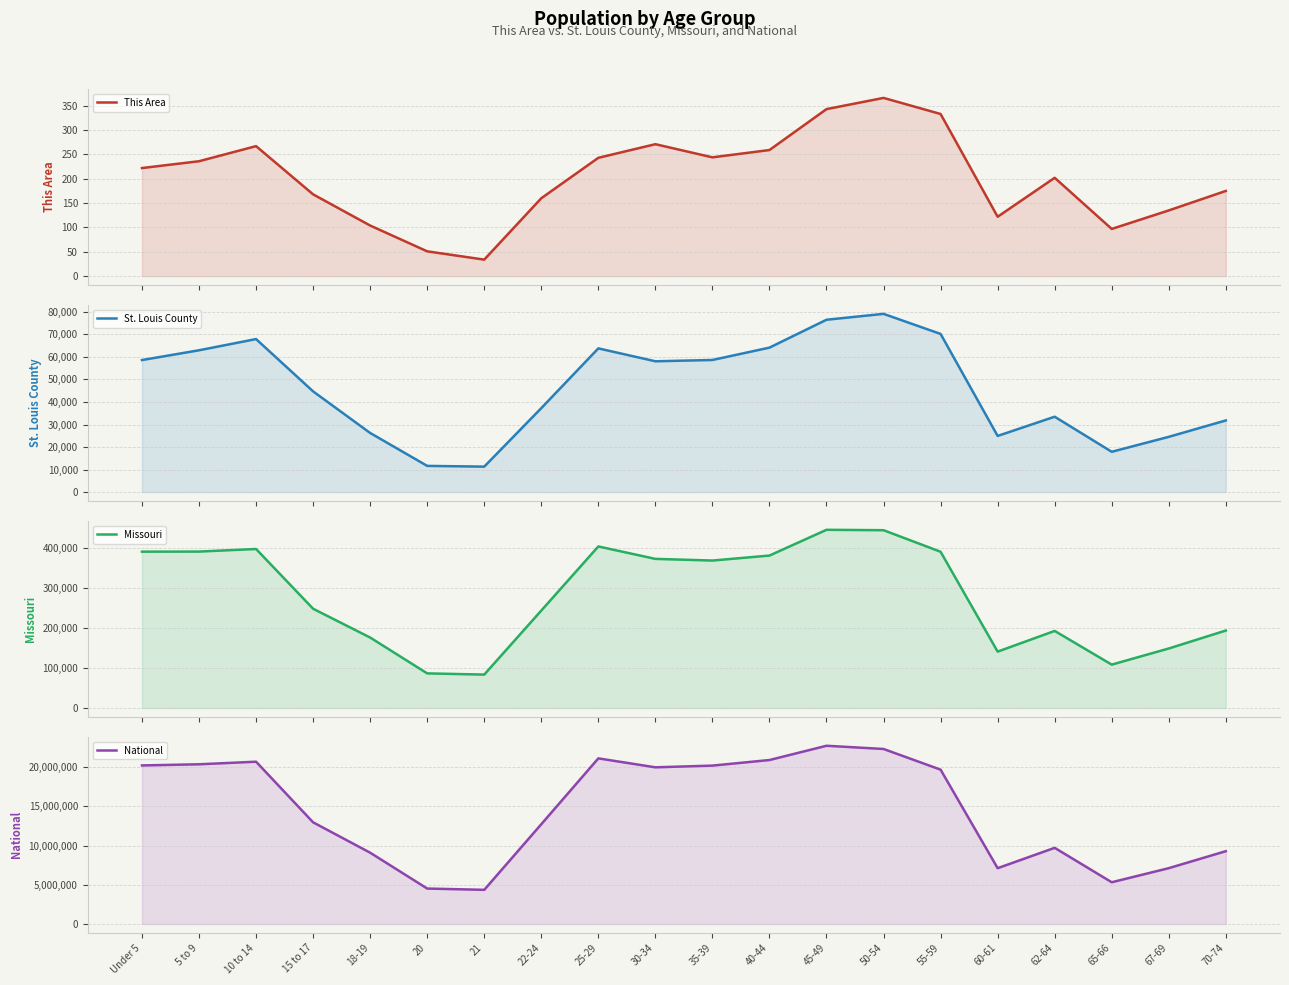

In Missouri, how many points are lower than both neighbors (excluding endpoints)?

4